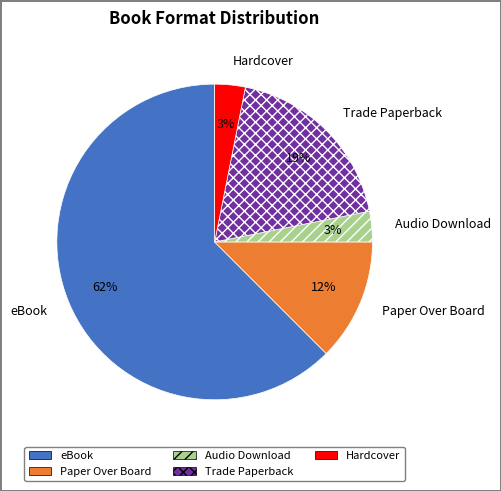

Is there a majority slice in this chart?

Yes